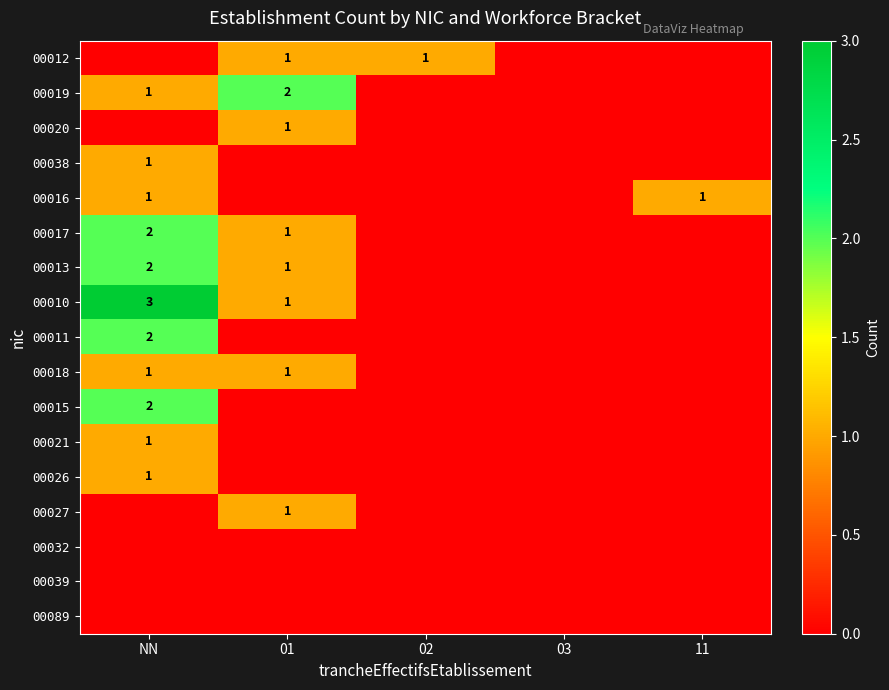

The value of 00021 at 02 is 0. True or false?

True